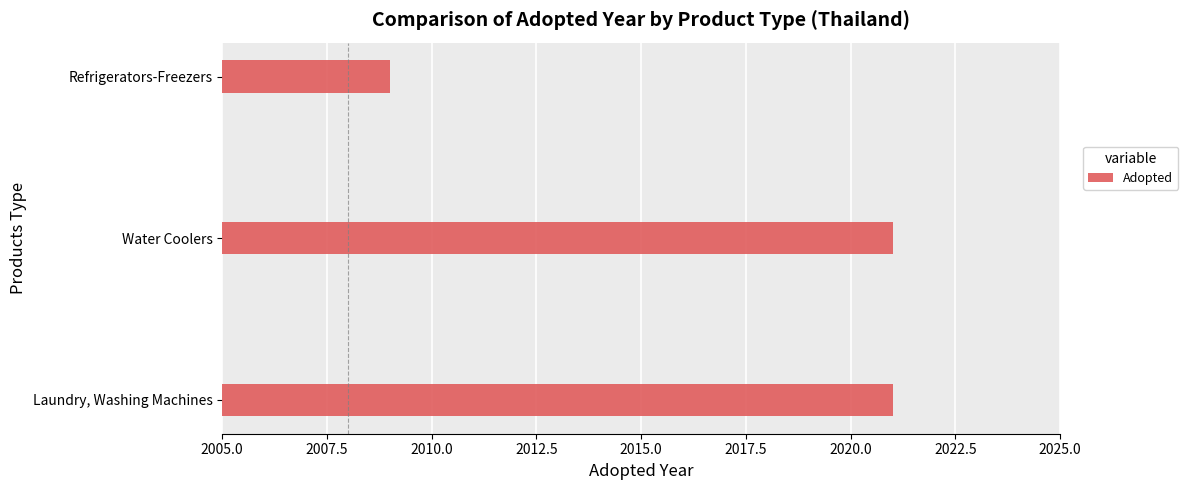

What is the minimum value shown in the chart?

2009